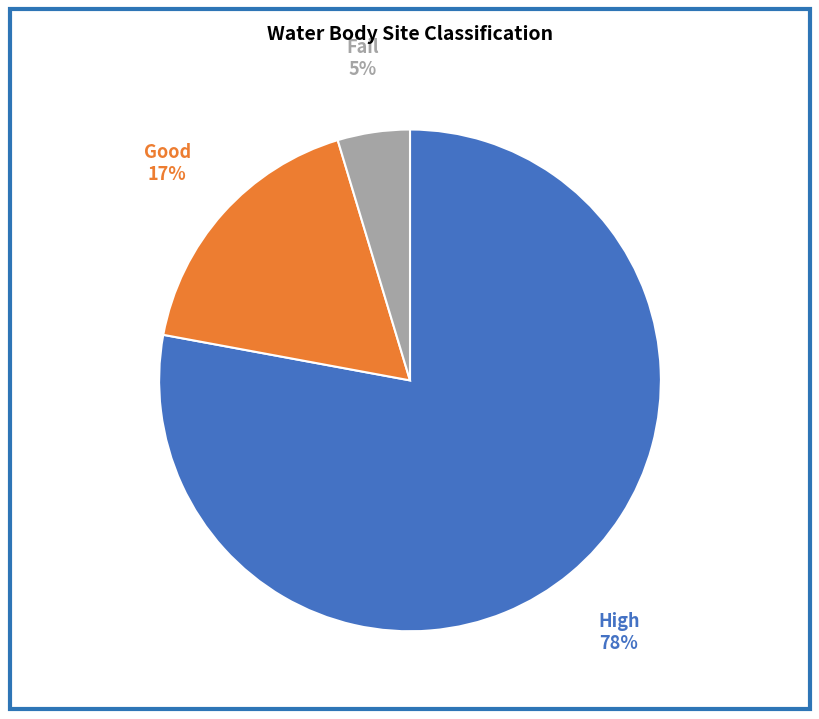

To the nearest percent, what is the difference between the High and Fail slice percentages?

73%